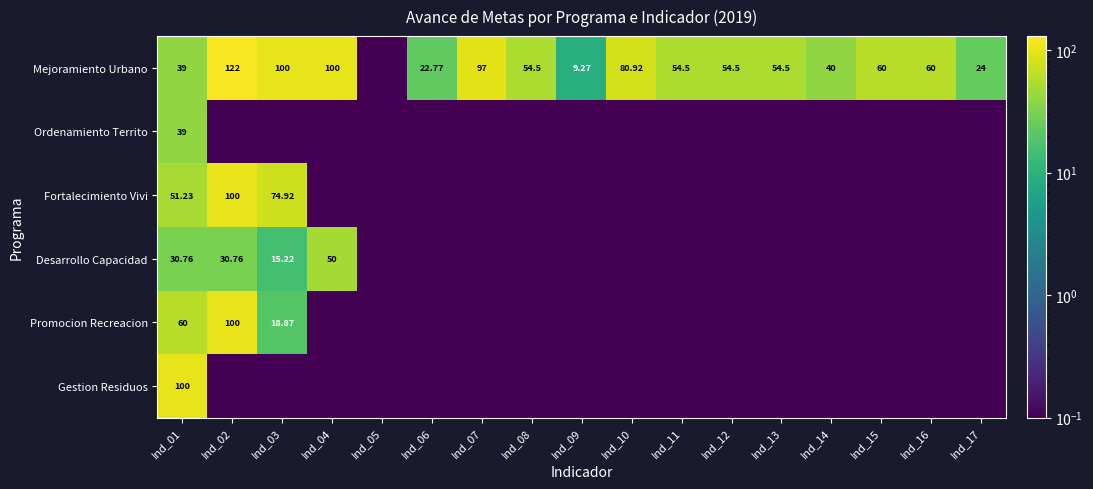

How many categories are shown in the chart?

17